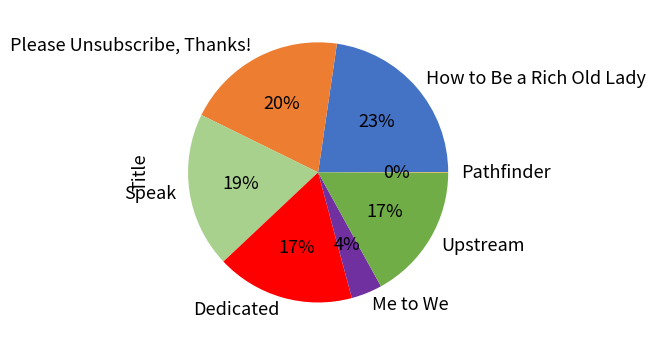

Do Upstream and Speak together represent more than half of the pie?

No